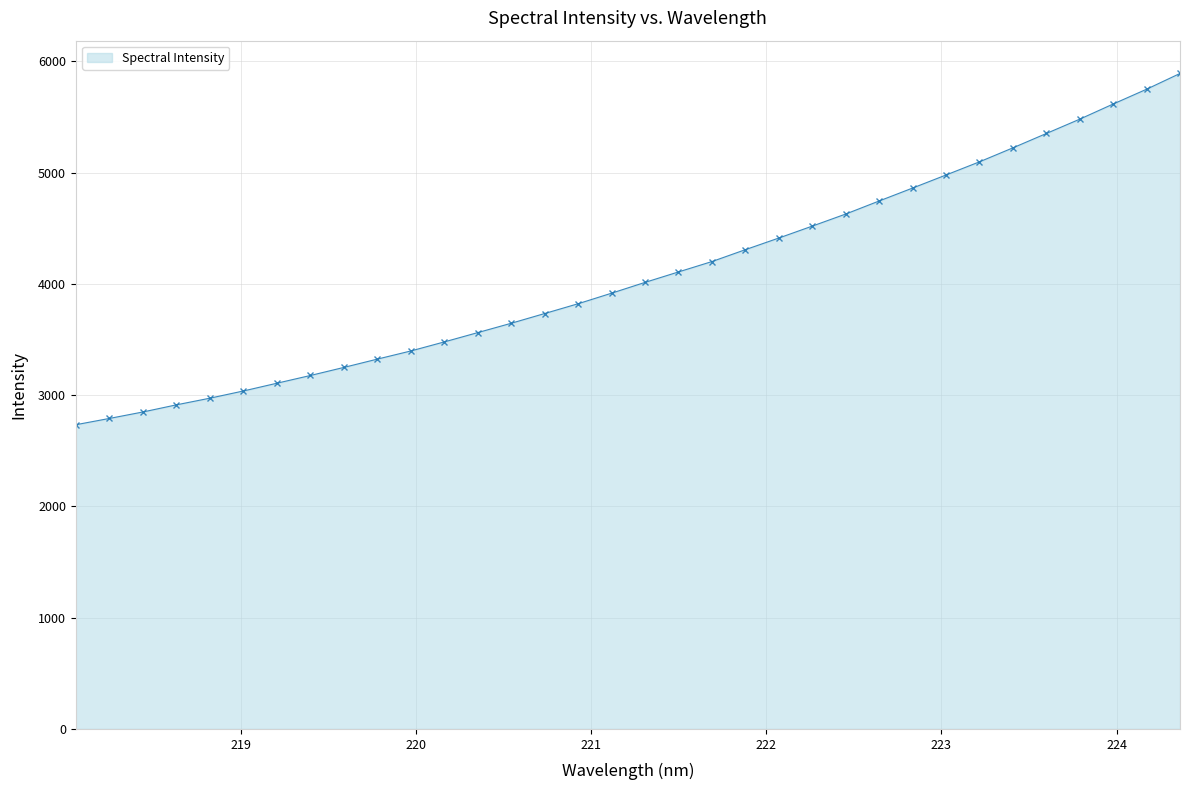

Reading left to right, what are all the values shown in this chart?

2734.4	2790.7	2848.8	2912.9	2972.8	3037.6	3107.2	3176.8	3249.3	3324.0	3397.2	3478.6	3562.2	3646.3	3733.8	3821.9	3916.6	4013.7	4107.7	4201.0	4307.9	4412.5	4519.7	4628.1	4745.6	4861.6	4979.1	5097.3	5223.0	5351.9	5480.9	5616.9	5749.9	5891.6